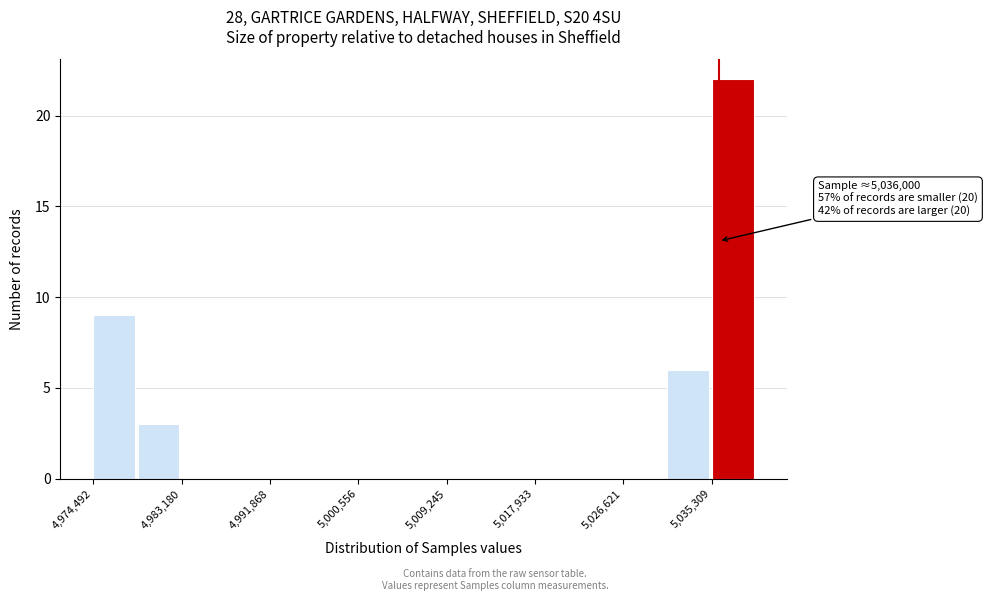

Which range on the x-axis has the tallest bar?

5035000 to 5040000